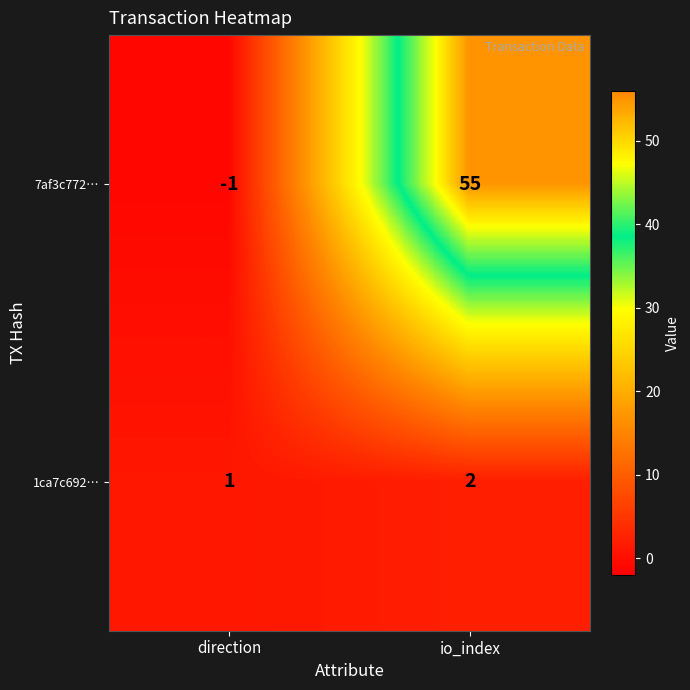

Reading right to left, list all the values displayed in this chart.

7af3c772…: io_index=55	direction=-1
1ca7c692…: io_index=2	direction=1